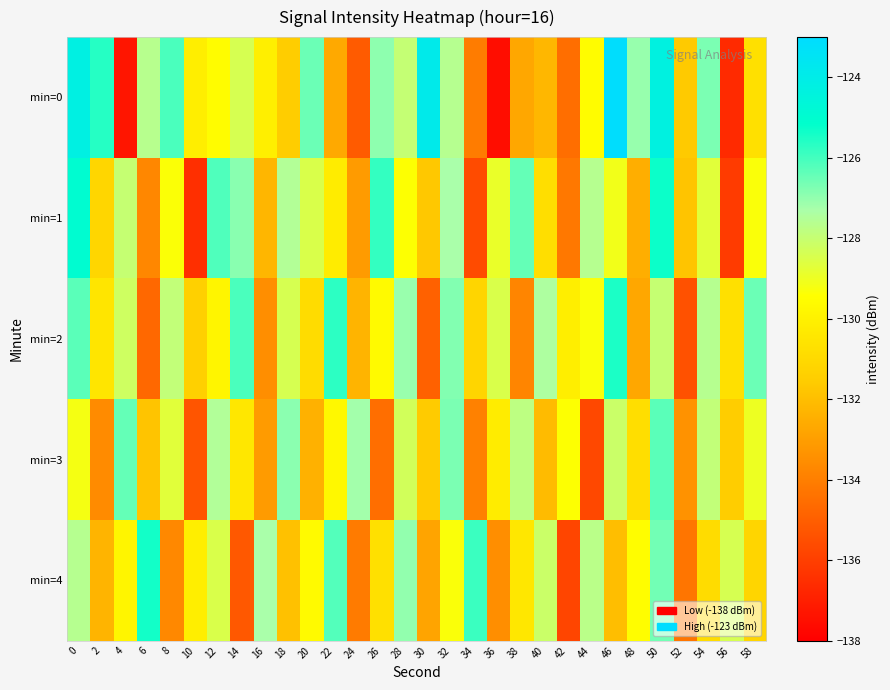

Which category has the lowest value across all series?

36